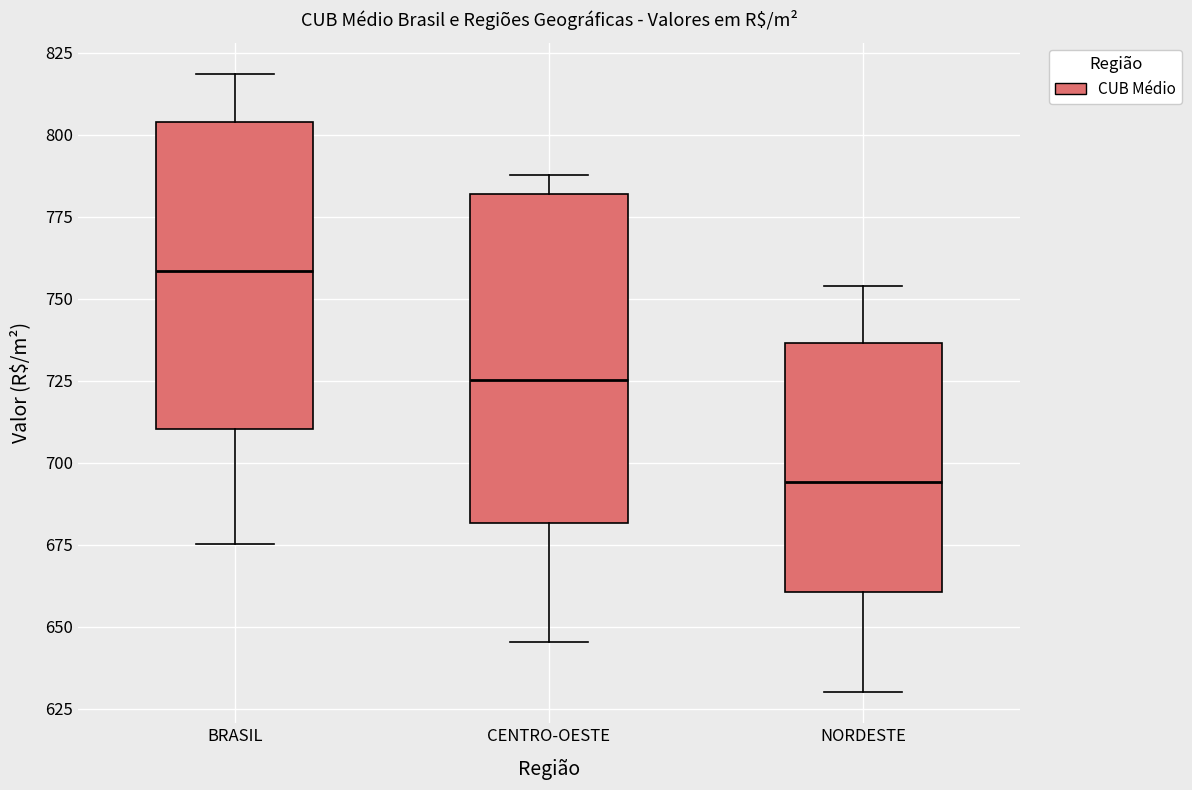

Where is the lower edge of the box for NORDESTE on the y-axis? The values are not printed on the chart, so give them approximately, as read against the axis.

660